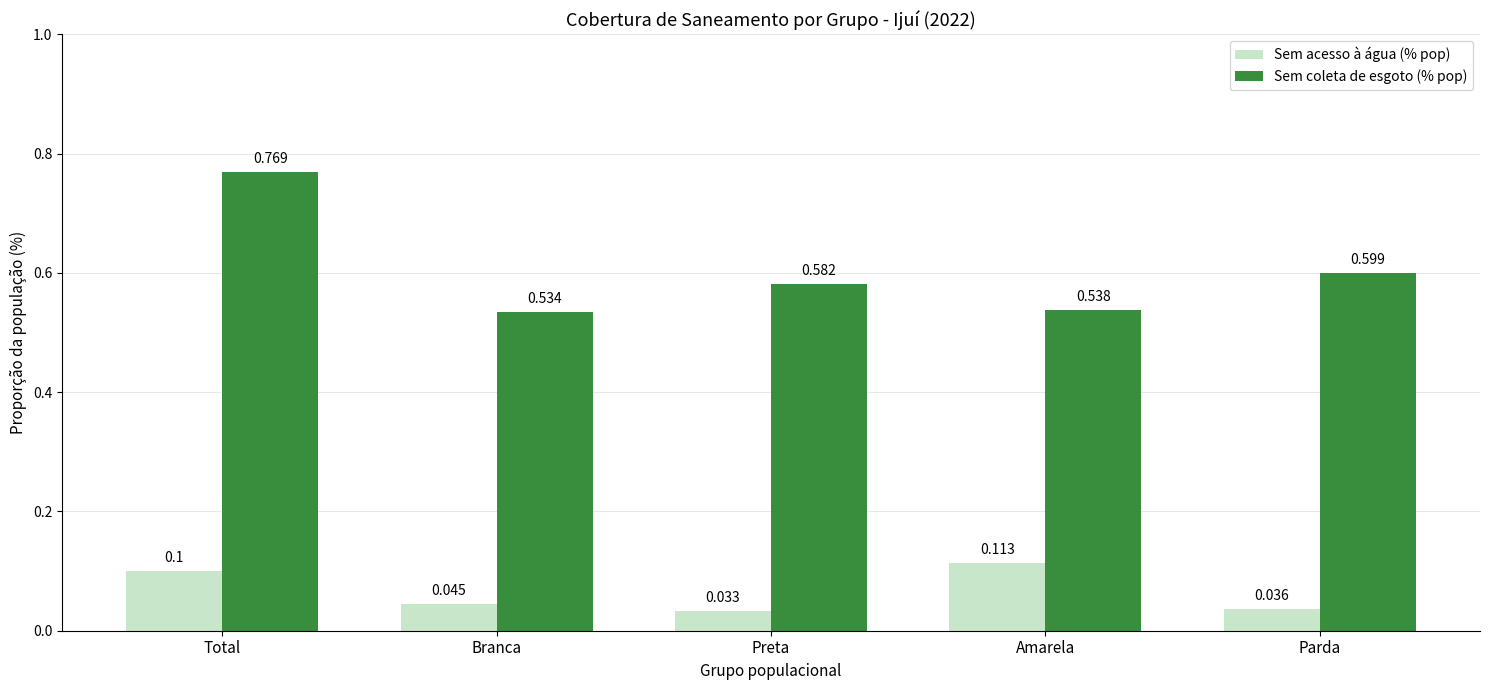

What are all the series names shown in the legend?

Sem acesso à água (% pop), Sem coleta de esgoto (% pop)